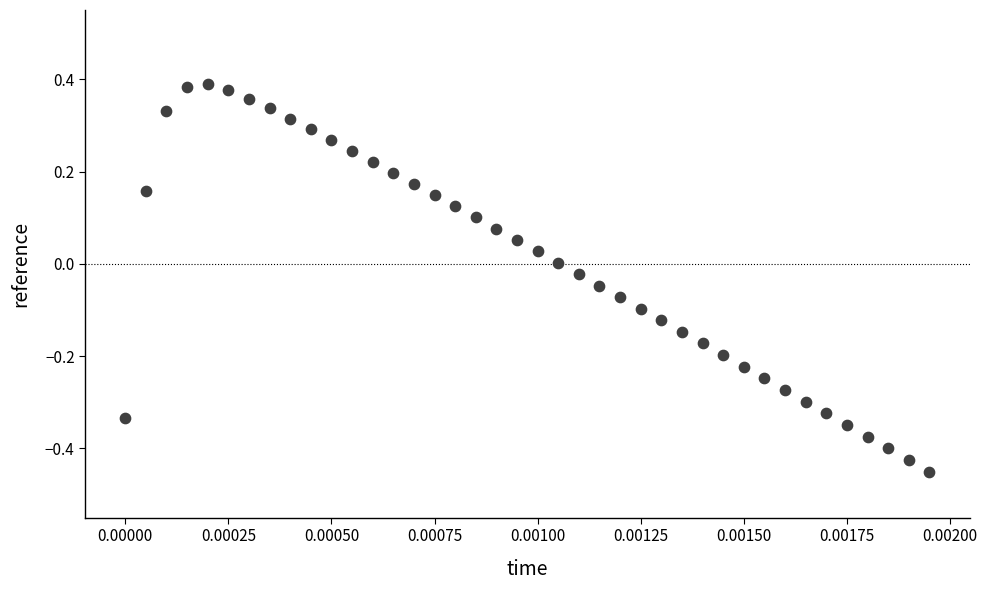

What is the range of Y values (max minus min)?

0.8